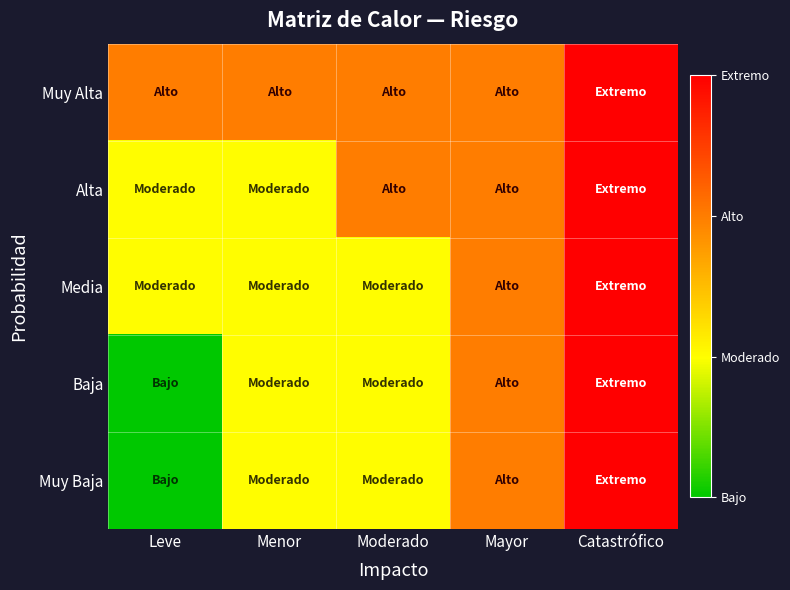

Rank the series by their maximum value, from lowest to highest.

Muy Alta, Alta, Media, Baja, Muy Baja